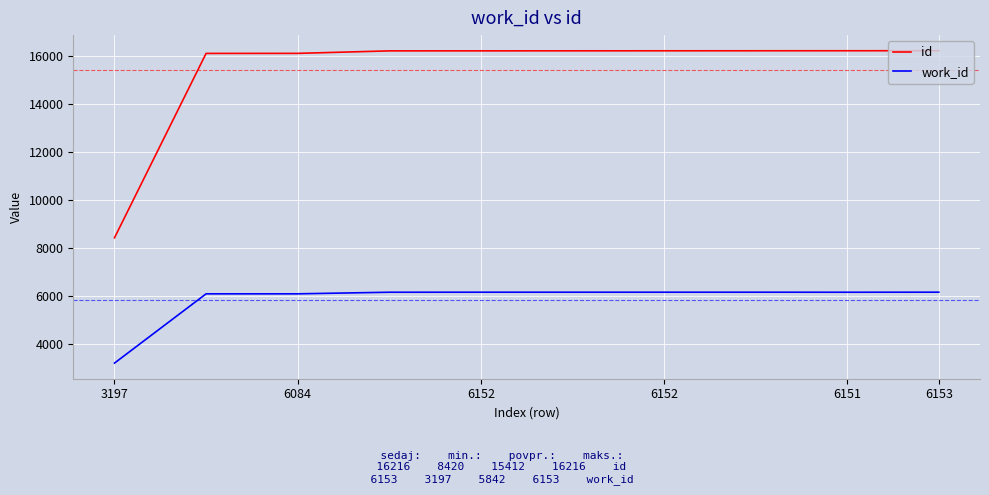

What is the highest value of the work_id series?

6153